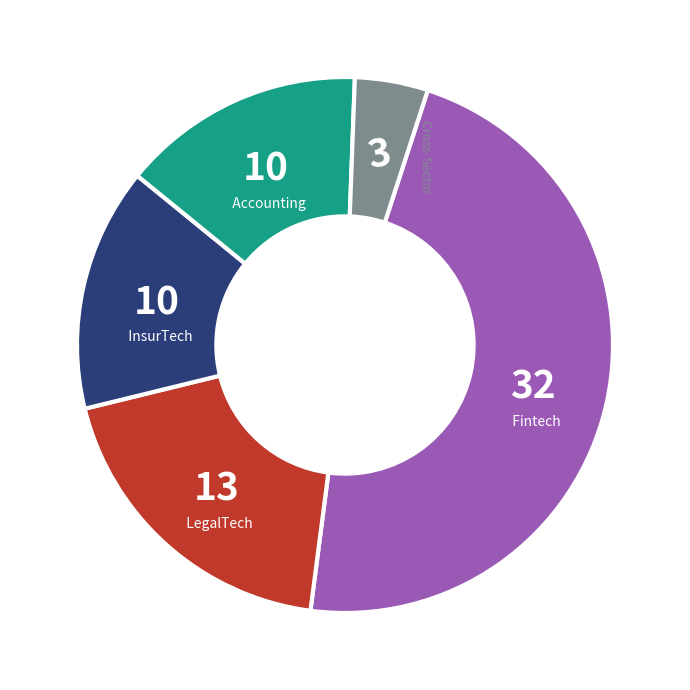

Which has a higher value, LegalTech or Accounting?

LegalTech